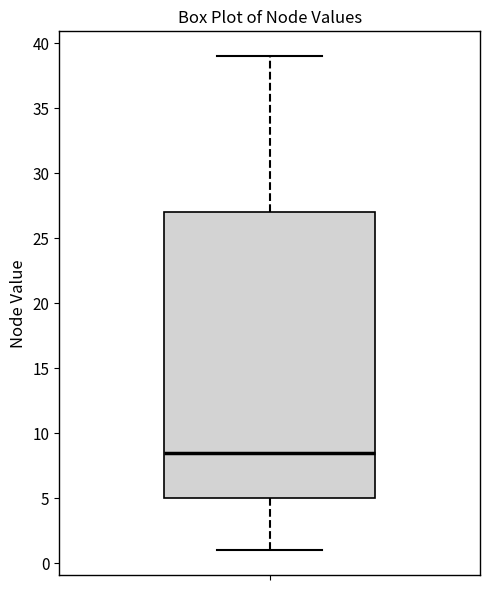

Where does the lower whisker of the box end on the y-axis? The values are not printed on the chart, so give them approximately, as read against the axis.

1.0